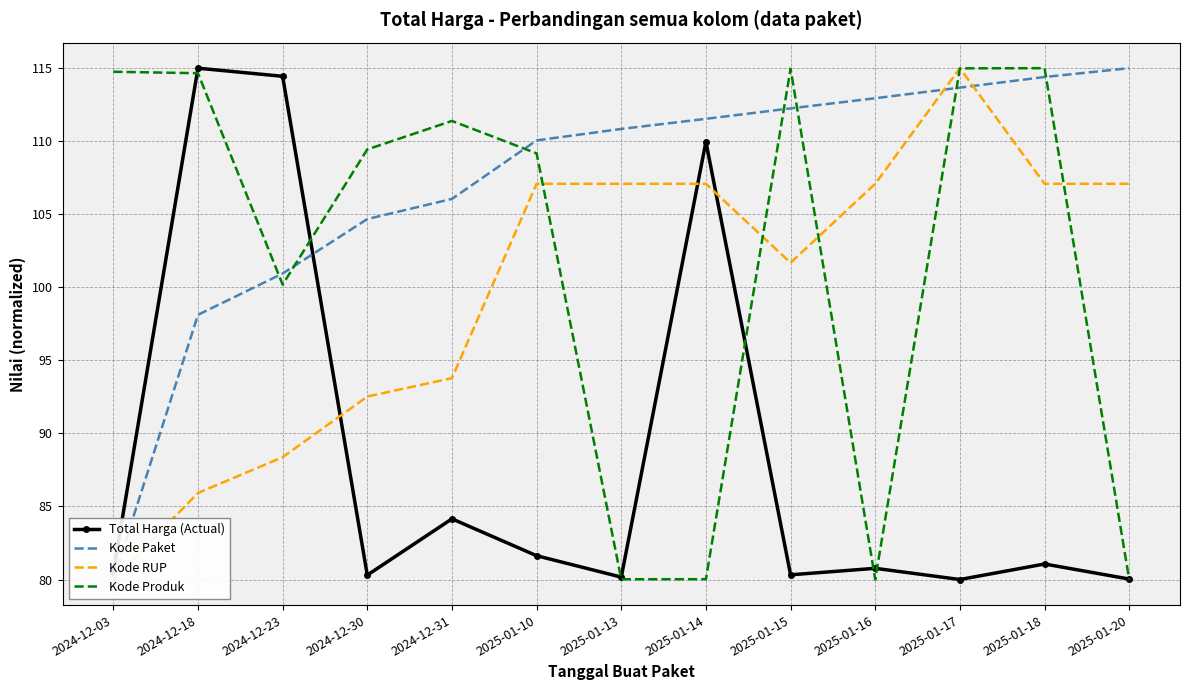

What is the label of the 7th point from the right?

2025-01-13